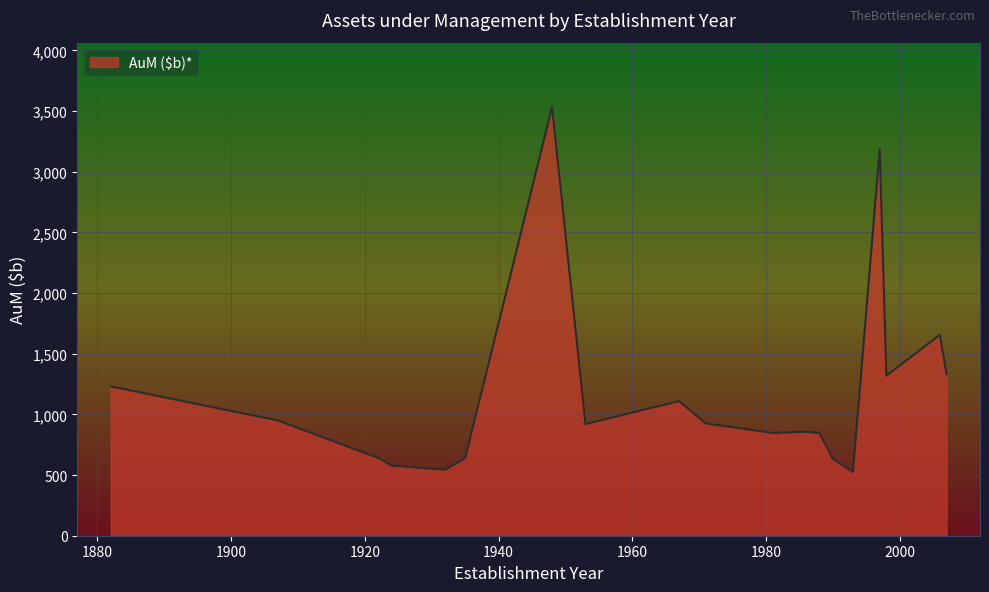

What is the maximum value shown in the chart?

3533.8